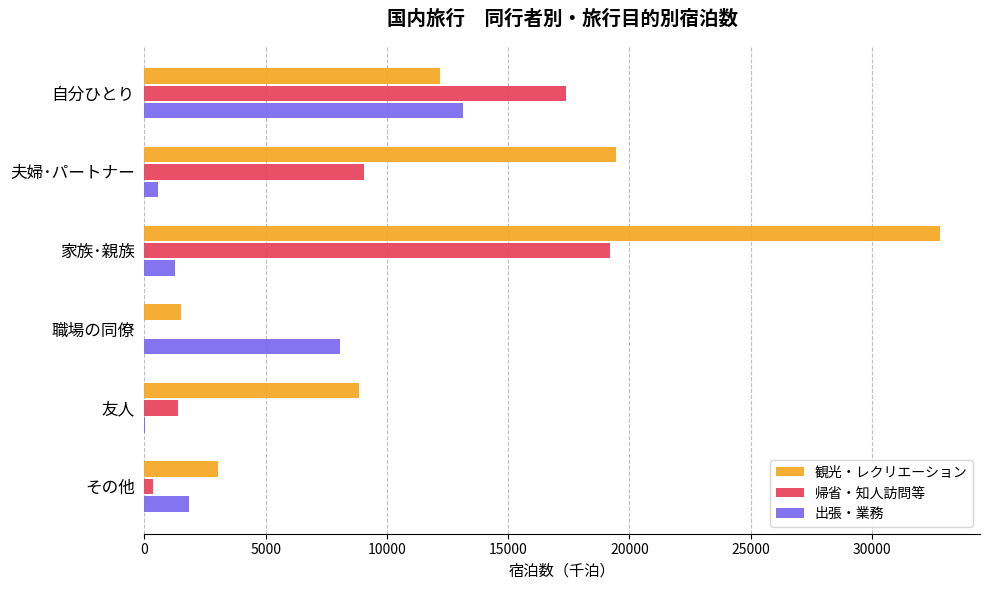

What is the highest value of the 出張・業務 series?

13120.8